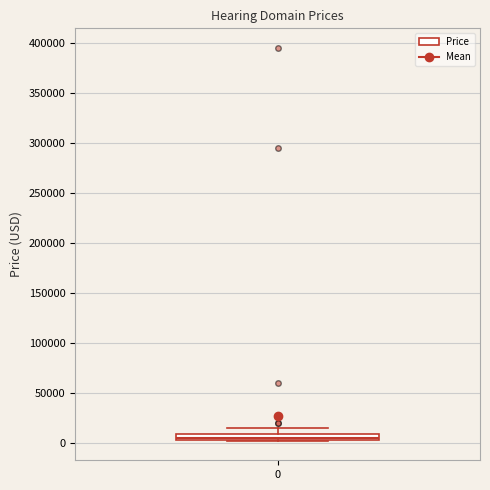

Where is the lower edge of the box at x = 0 on the y-axis? The values are not printed on the chart, so give them approximately, as read against the axis.

5000